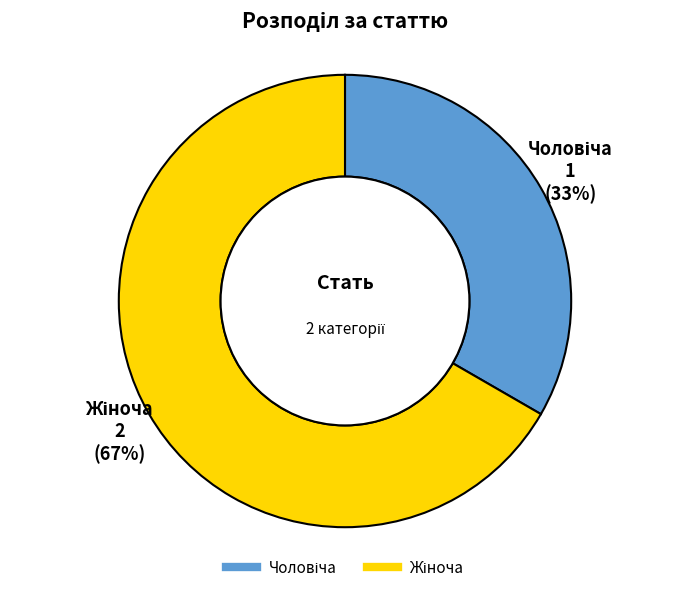

To the nearest percent, what is the average slice percentage?

50%